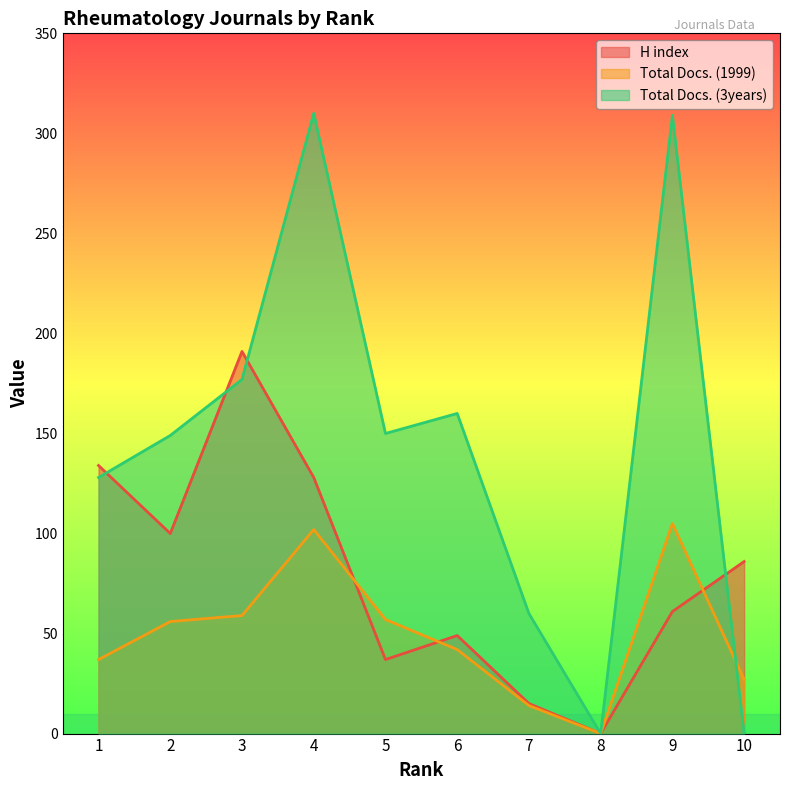

In Total Docs. (1999), how many points are higher than both neighbors (excluding endpoints)?

2